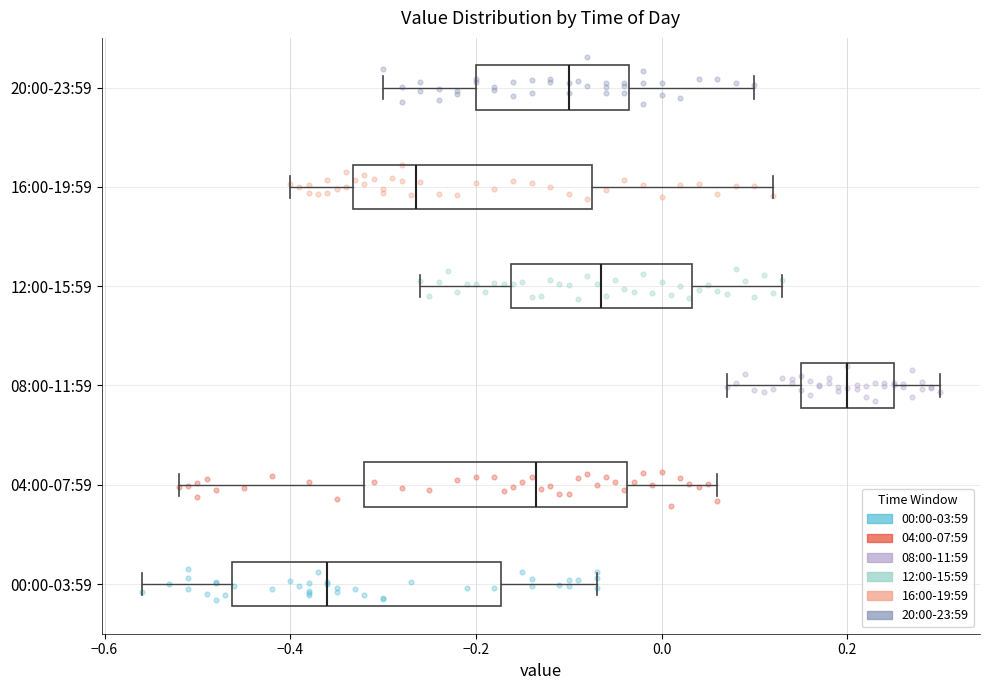

Reading bottom to top, transcribe this box plot: for each box, give where its median line is, the range the box spans, and where its two whiskers end, as read against the x-axis. The values are not printed on the chart, so give them approximately, as read against the axis.

00:00-03:59: median -0.36, box -0.46 to -0.18, whiskers -0.56 to -0.06
04:00-07:59: median -0.14, box -0.32 to -0.04, whiskers -0.52 to 0.06
08:00-11:59: median 0.20, box 0.16 to 0.26, whiskers 0.08 to 0.30
12:00-15:59: median -0.06, box -0.16 to 0.04, whiskers -0.26 to 0.14
16:00-19:59: median -0.26, box -0.34 to -0.08, whiskers -0.40 to 0.12
20:00-23:59: median -0.10, box -0.20 to -0.04, whiskers -0.30 to 0.10